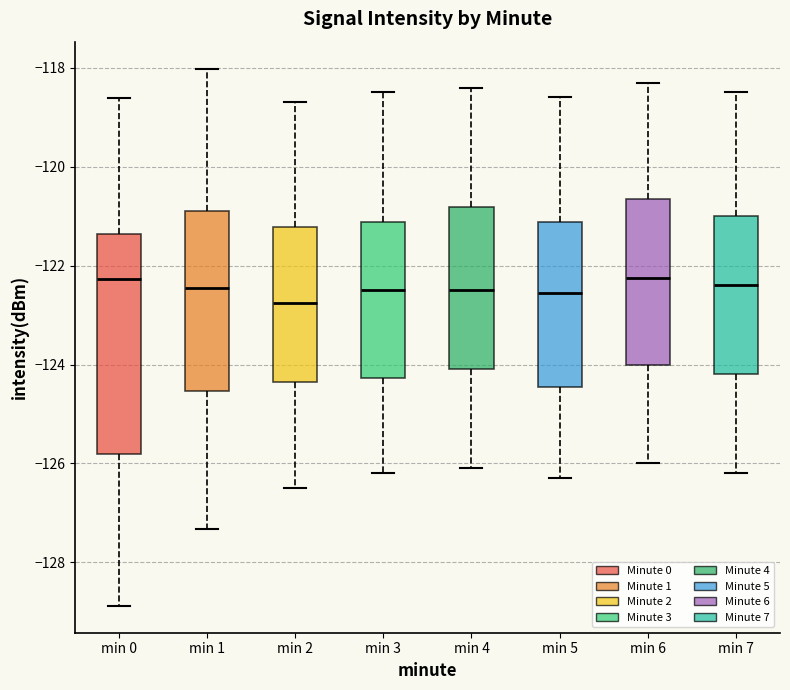

Which box has the lowest median line?

min 2